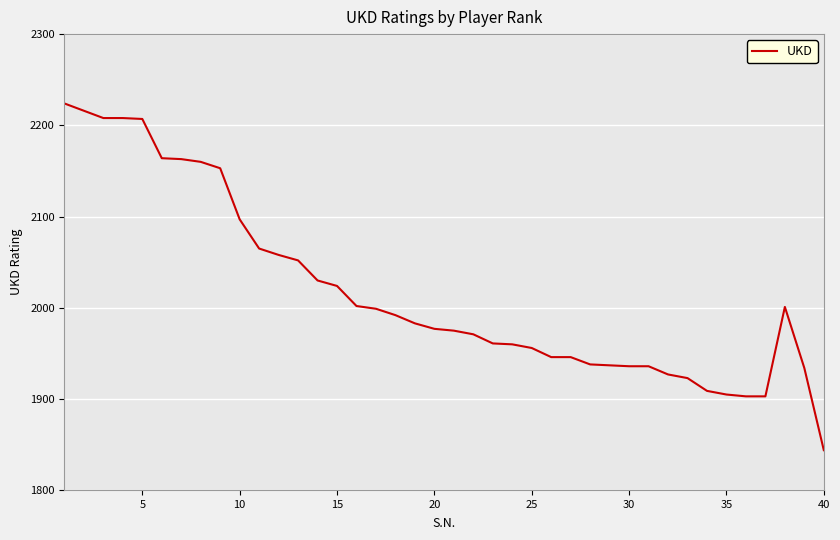

How many series are shown in this chart?

1